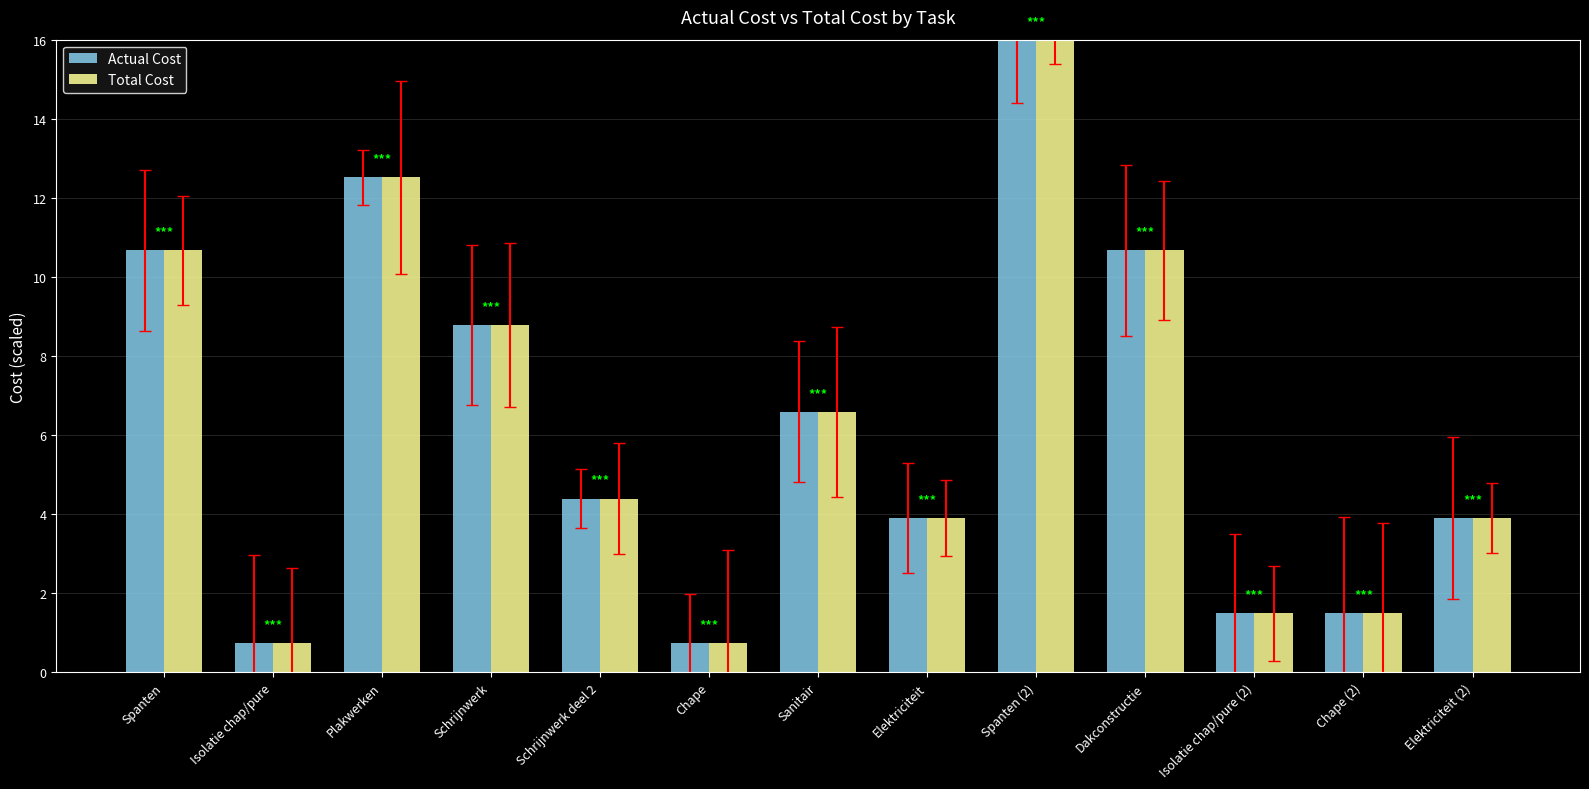

Which category has the highest value across all series?

Spanten (2)